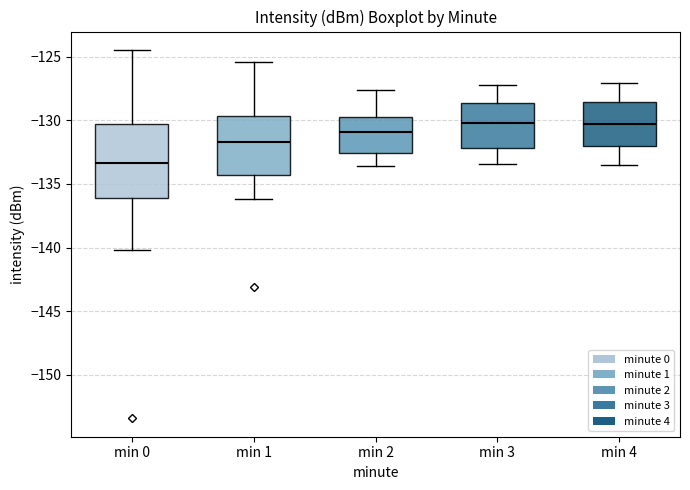

Reading left to right, transcribe this box plot: for each box, give where its median line is, the range the box spans, and where its two whiskers end, as read against the y-axis. The values are not printed on the chart, so give them approximately, as read against the axis.

min 0: median -133.5, box -136.0 to -130.5, whiskers -140.0 to -124.5
min 1: median -131.5, box -134.5 to -129.5, whiskers -136.0 to -125.5
min 2: median -131.0, box -132.5 to -129.5, whiskers -133.5 to -127.5
min 3: median -130.0, box -132.0 to -128.5, whiskers -133.5 to -127.0
min 4: median -130.5, box -132.0 to -128.5, whiskers -133.5 to -127.0